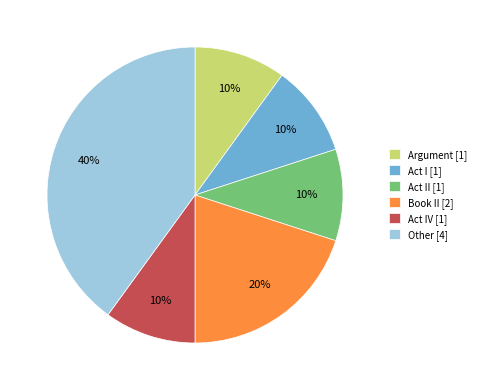

Is there a majority slice in this chart?

No